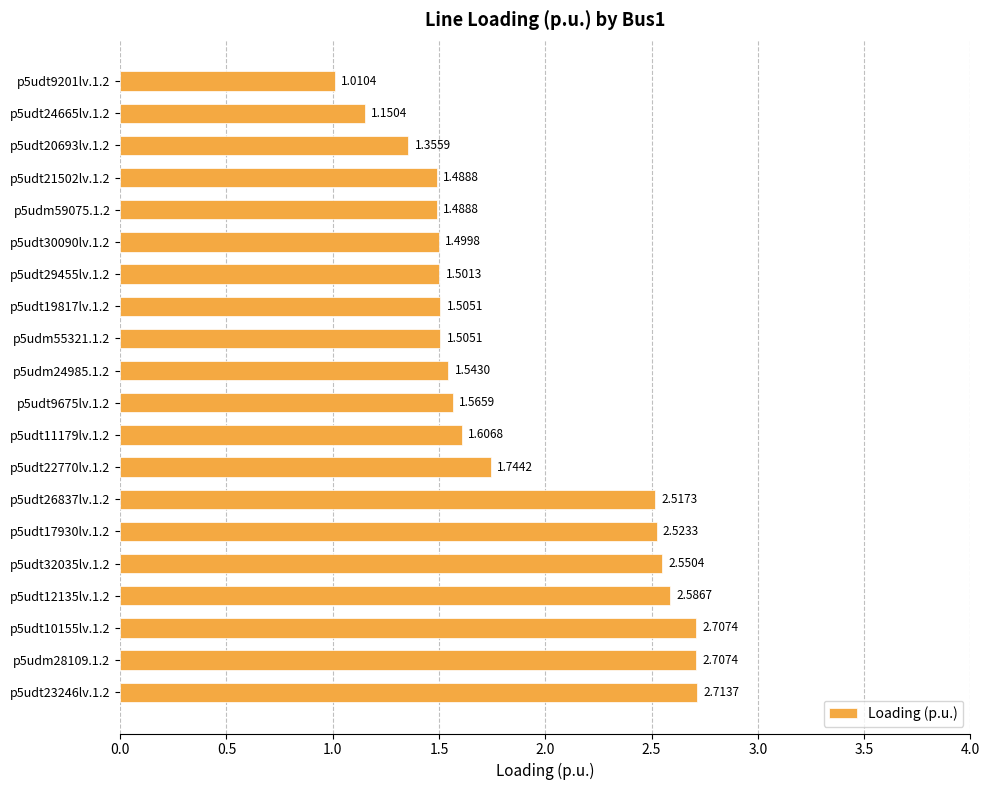

What is the sum of all values?

37.3